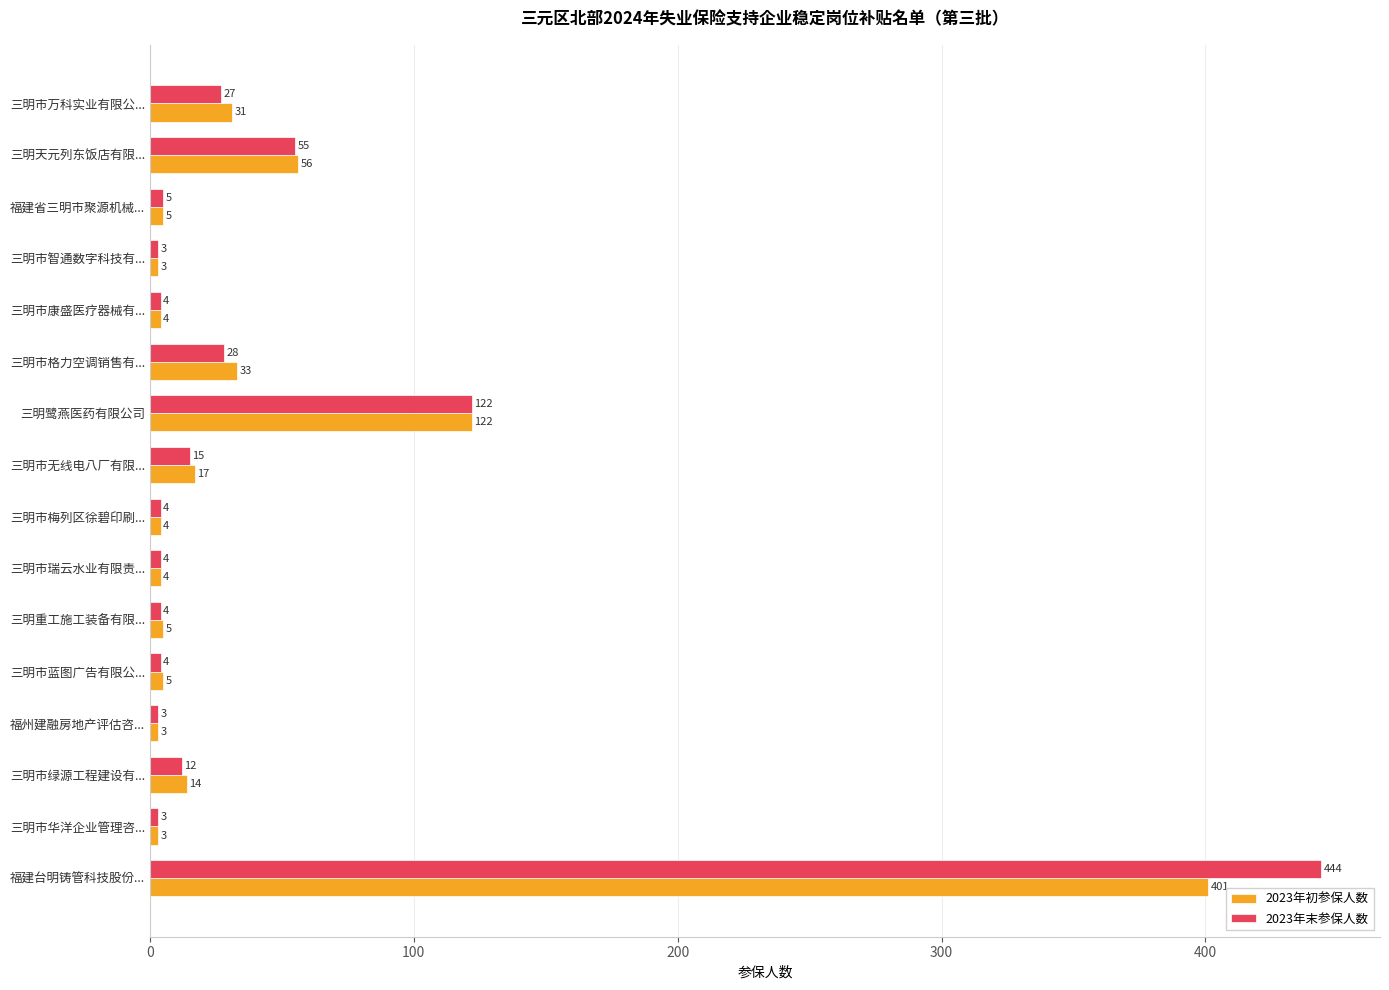

How many series are shown in this chart?

2